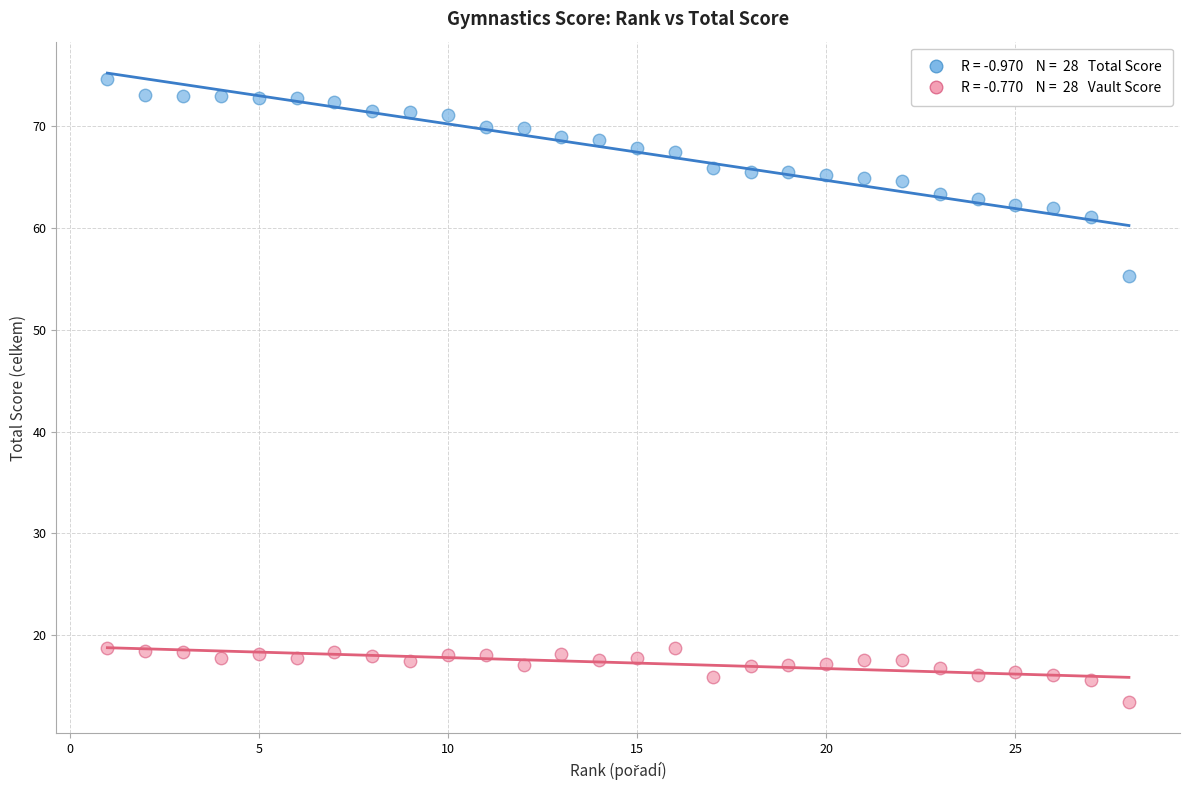

Across all data points, what is the range of Y values (max minus min)?

61.1